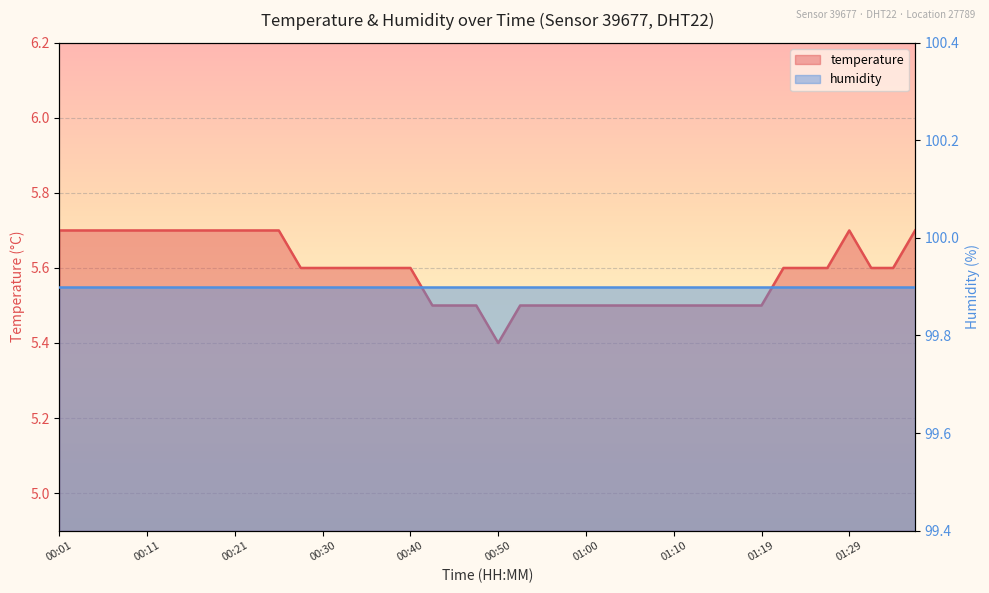

The chart shows a value of 5.7 at 00:21. True or false?

True